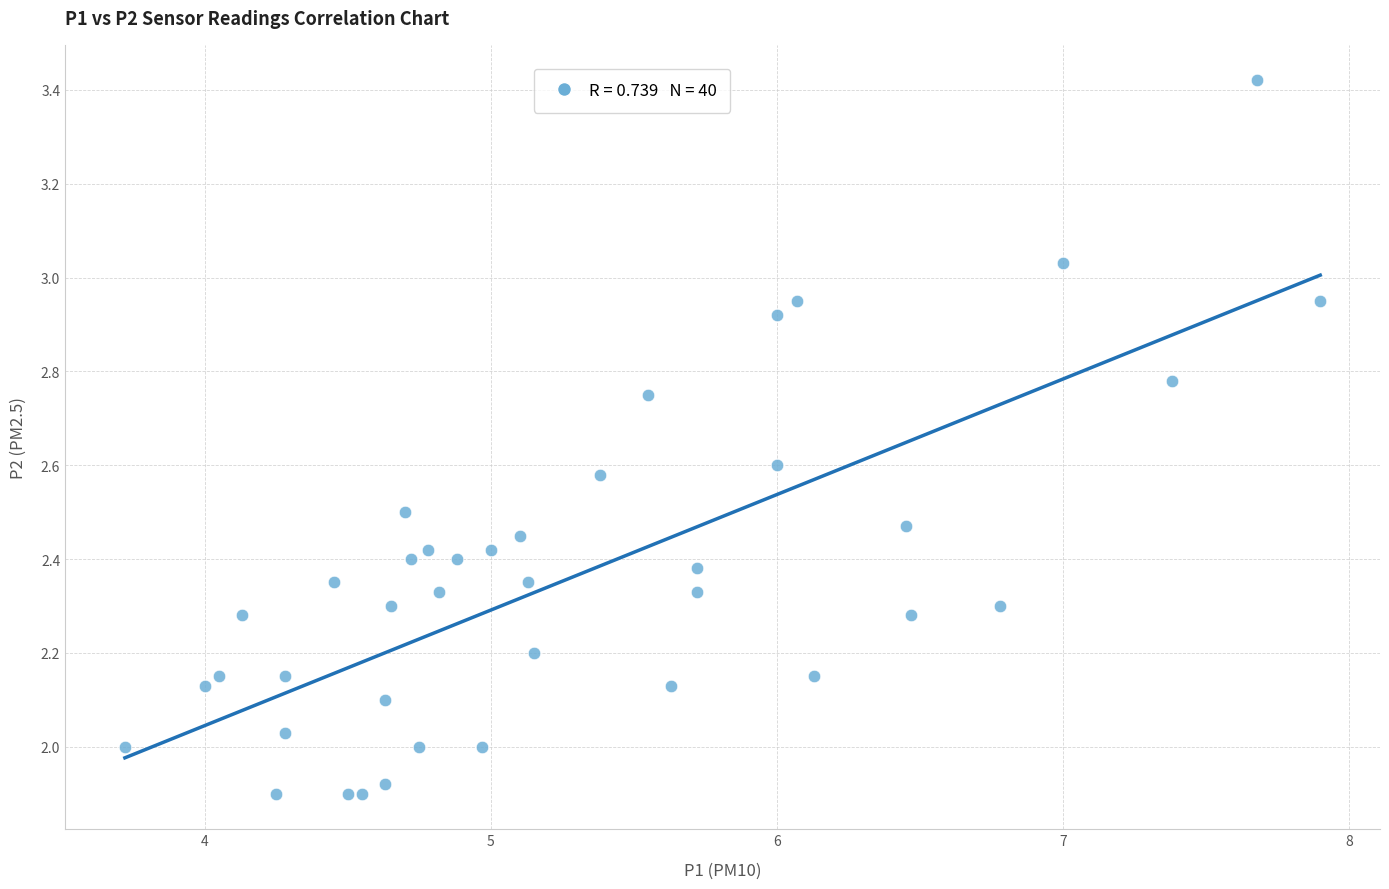

What is the range of X values (max minus min)?

4.2